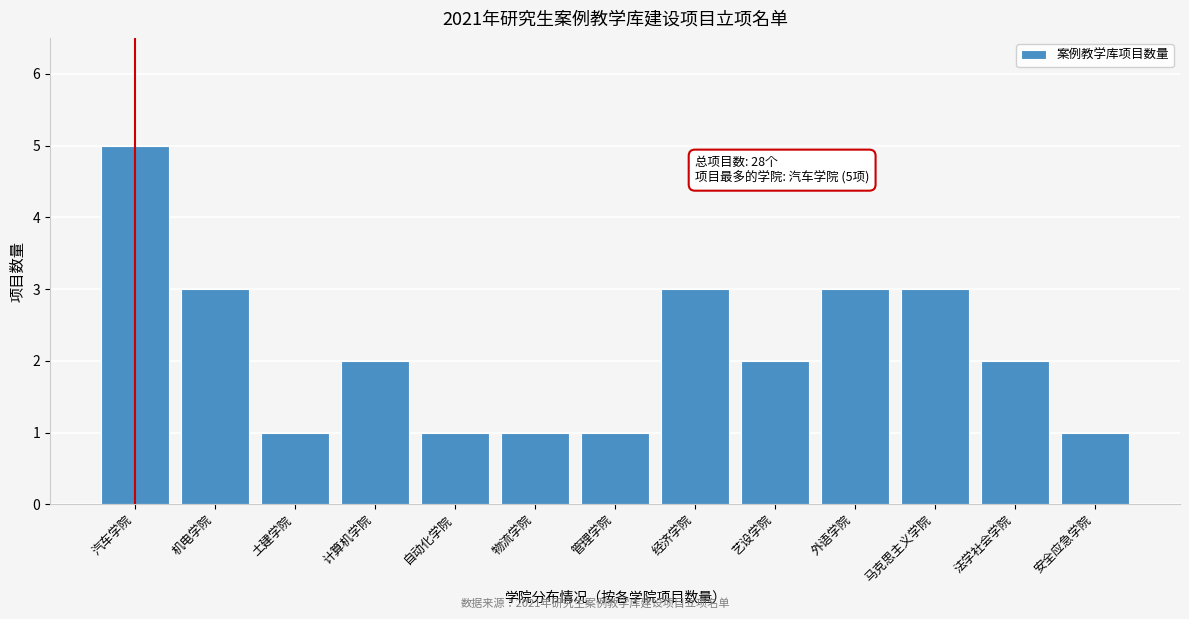

Reading left to right, extract all data points from this chart.

5	3	1	2	1	1	1	3	2	3	3	2	1